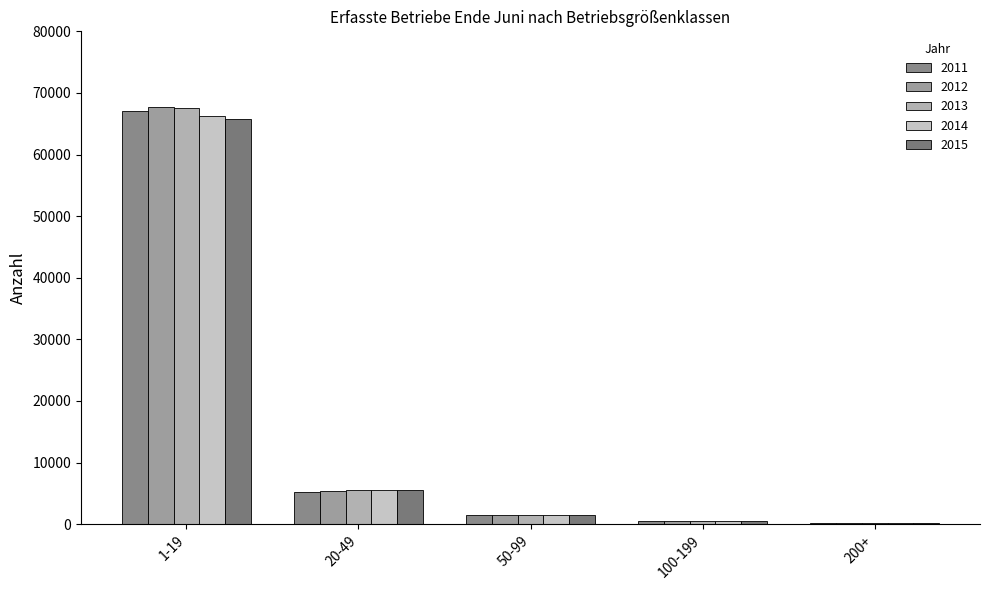

Are the bars grouped side by side (vs. stacked)?

Yes